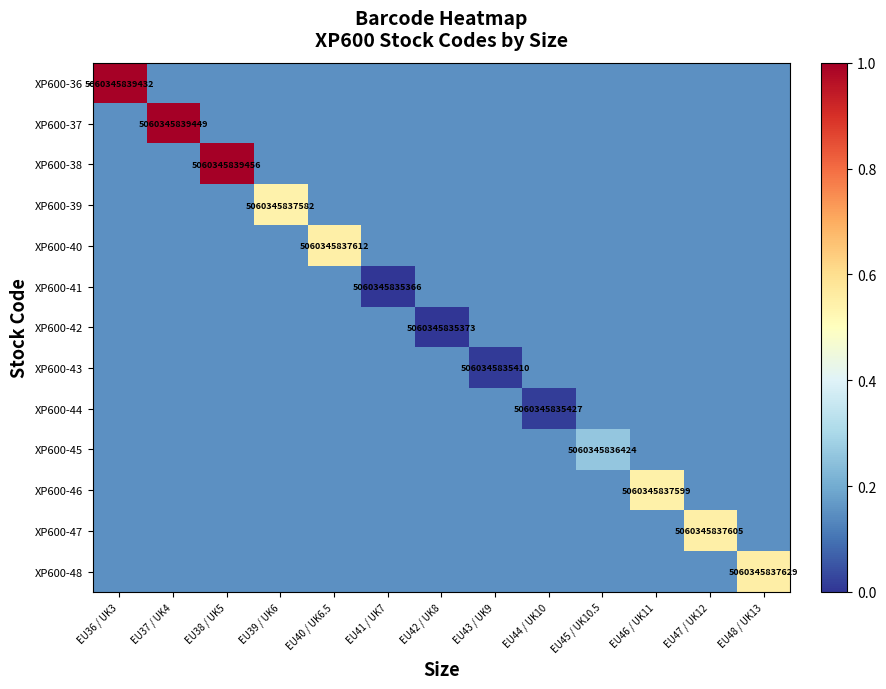

Is it true that XP600-43 equals 0.1 at EU41 / UK7?

True